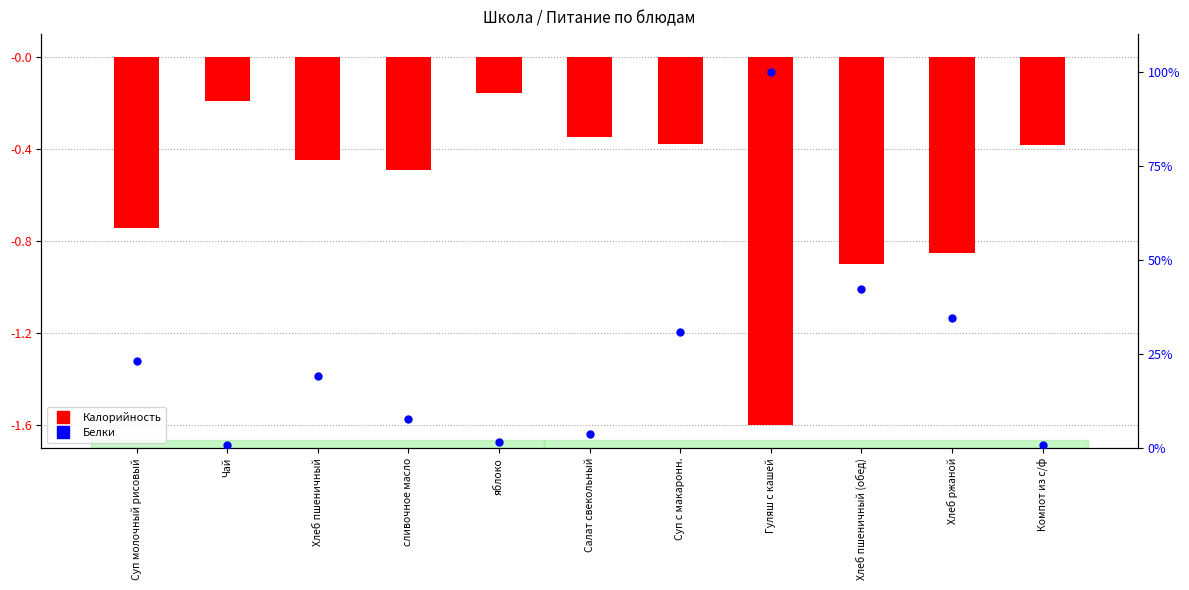

What is the total value across all series at Гуляш с кашей?

98.4